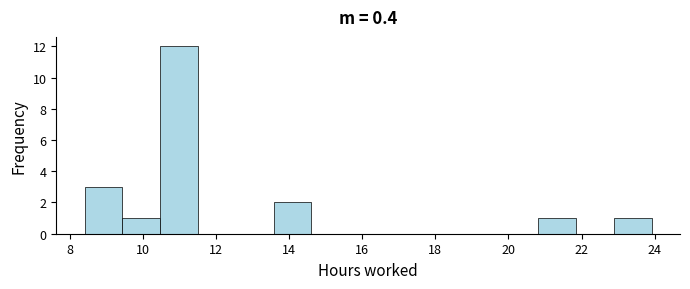

How tall is the bar that spans 20.8 to 21.8 on the x-axis? Neither the bar edges nor the heights are printed on the chart, so give them approximately, as read against the axes.

1